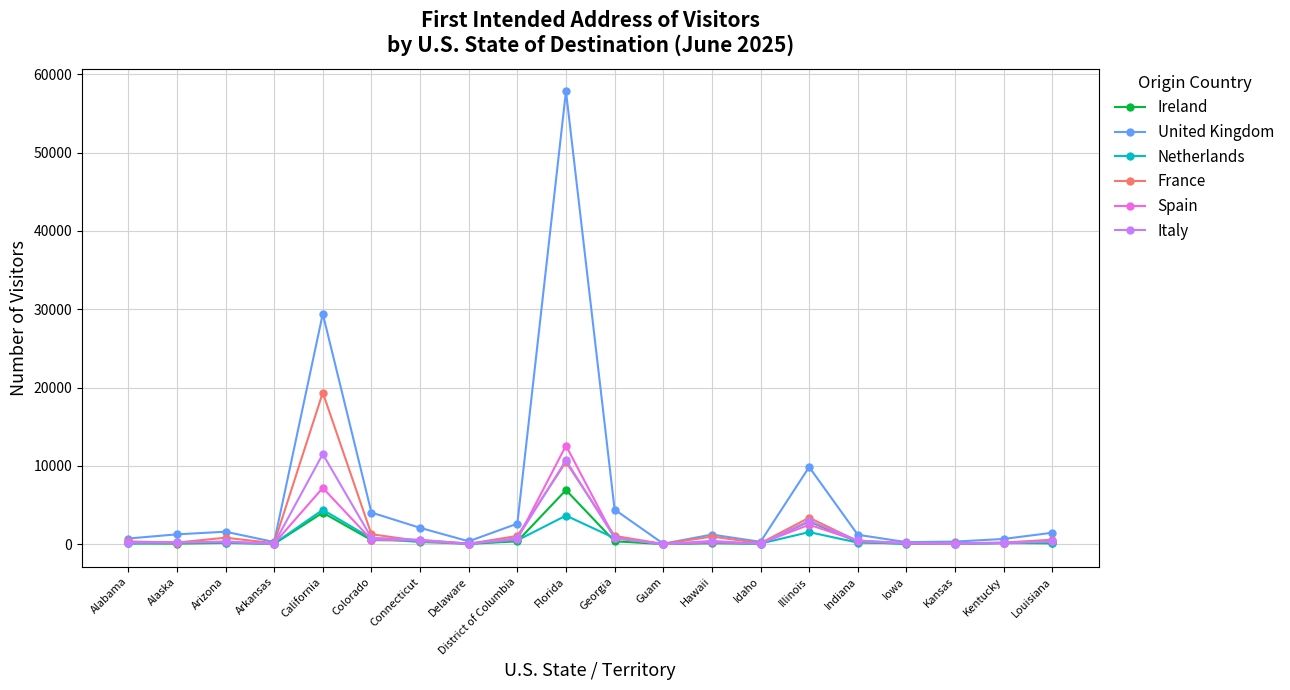

What are all the series names shown in the legend?

Ireland, United Kingdom, Netherlands, France, Spain, Italy